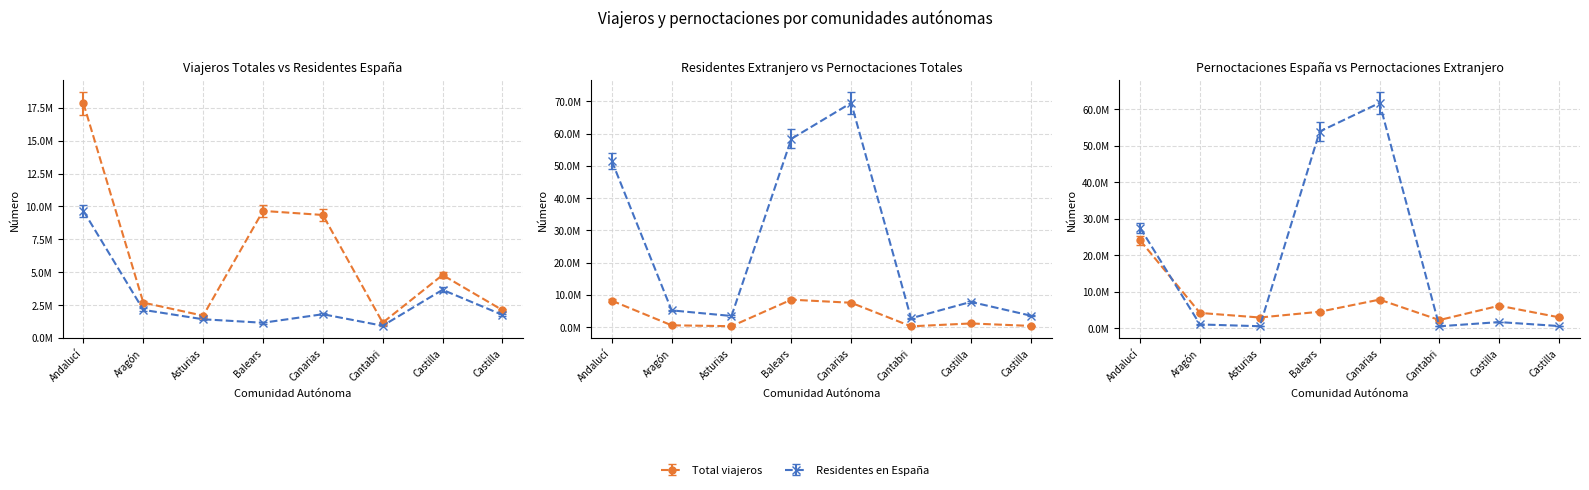

Rank the series at Andalucí from lowest to highest value.

Residentes extranjero, Residentes en España, Total viajeros, Pernoctaciones España, Pernoctaciones extranjero, Total pernoctaciones